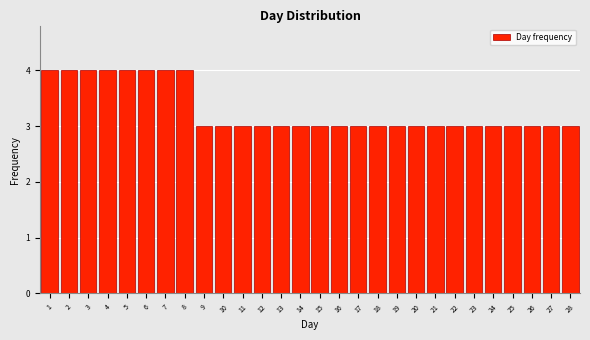

Reading left to right, transcribe this chart: for each bar, give the range it covers on the x-axis and its height. The values are not printed on the chart, so give them approximately, as read against the axis.

0.5 to 1.5: 4
1.5 to 2.5: 4
2.5 to 3.5: 4
3.5 to 4.5: 4
4.5 to 5.5: 4
5.5 to 6.5: 4
6.5 to 7.5: 4
7.5 to 8.5: 4
8.5 to 9.5: 3
9.5 to 10.5: 3
10.5 to 11.5: 3
11.5 to 12.5: 3
12.5 to 13.5: 3
13.5 to 14.5: 3
14.5 to 15.5: 3
15.5 to 16.5: 3
16.5 to 17.5: 3
17.5 to 18.5: 3
18.5 to 19.5: 3
19.5 to 20.5: 3
20.5 to 21.5: 3
21.5 to 22.5: 3
22.5 to 23.5: 3
23.5 to 24.5: 3
24.5 to 25.5: 3
25.5 to 26.5: 3
26.5 to 27.5: 3
27.5 to 28.5: 3